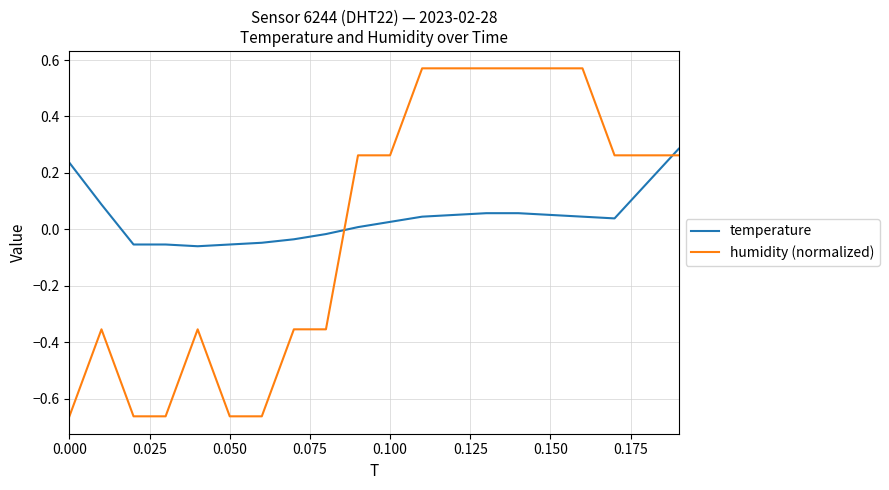

True or false: temperature and humidity (normalized) intersect in this chart.

True